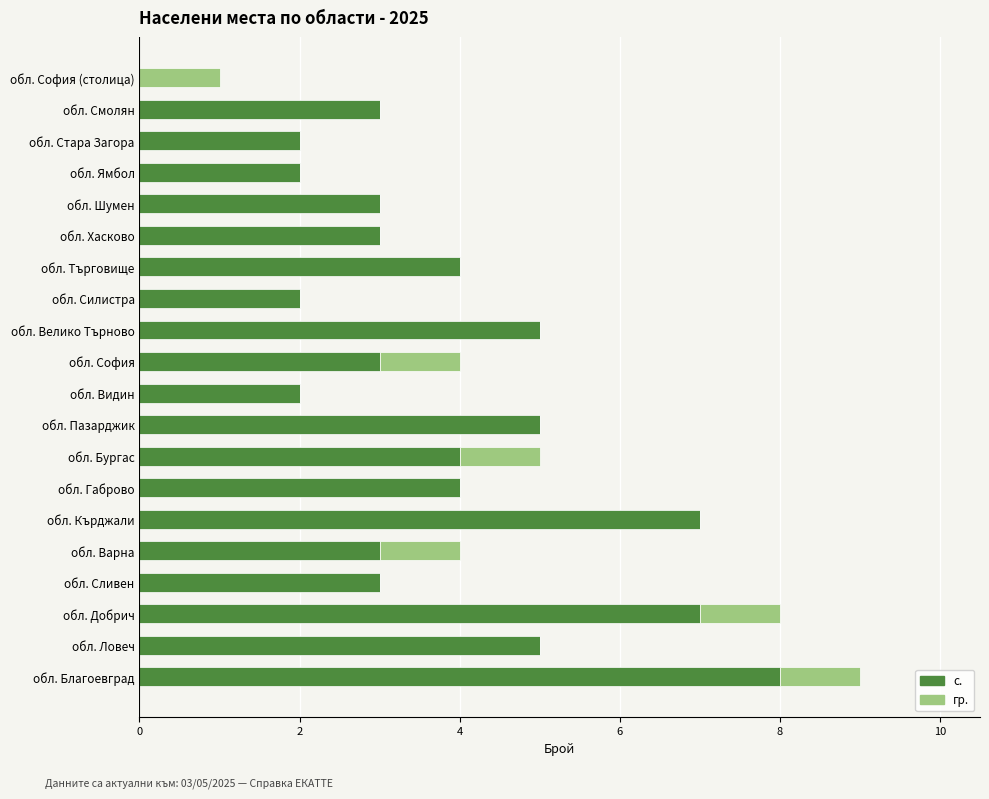

Count the number of categories in the chart.

20